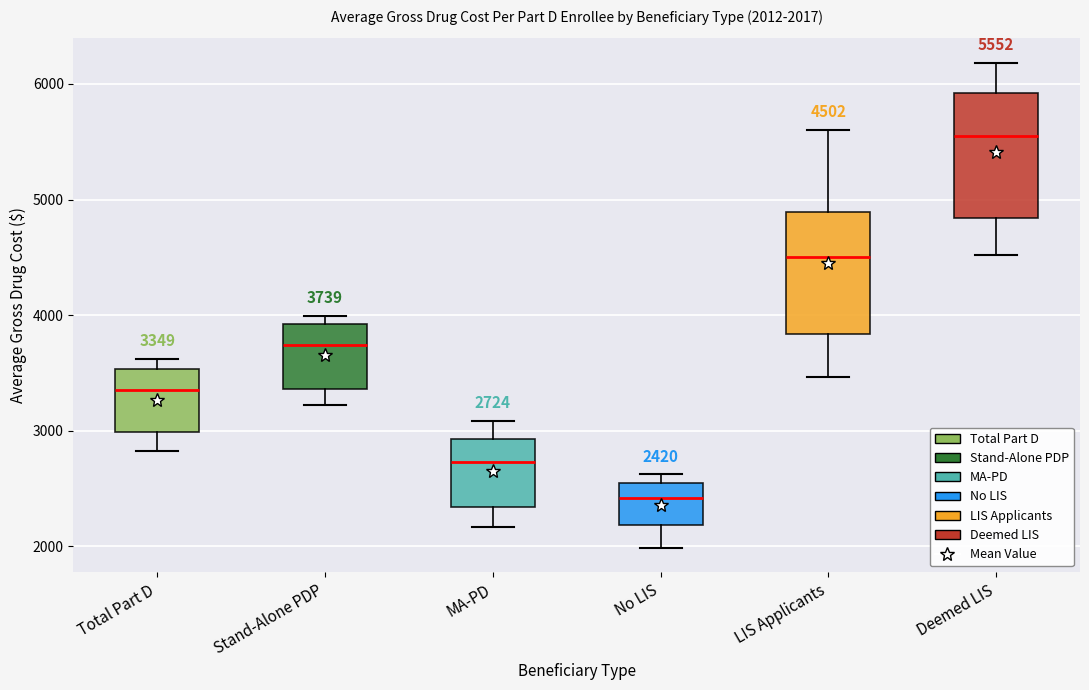

Which box has the lowest median line?

No LIS